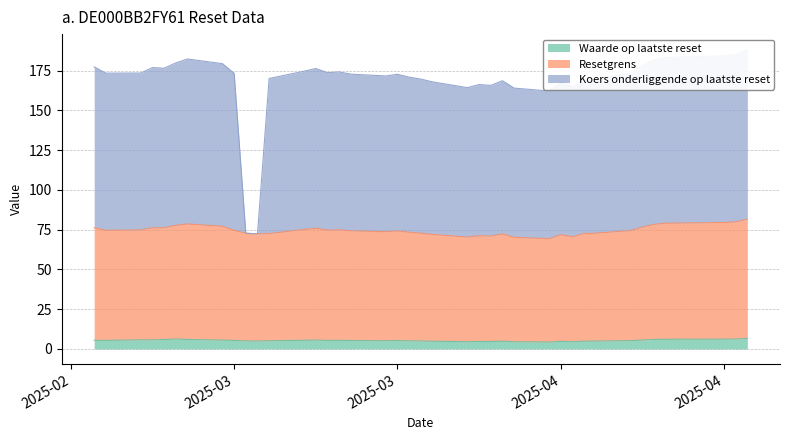

What is the label of the 36th point from the left?

2025-03-04